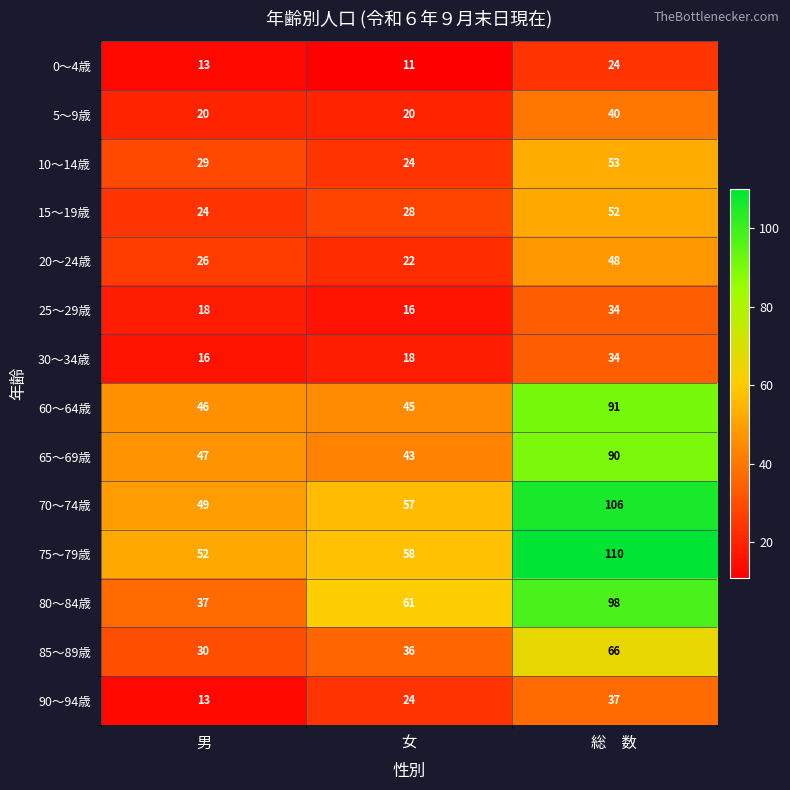

The value of 10～14歳 at 男 is 15. True or false?

False